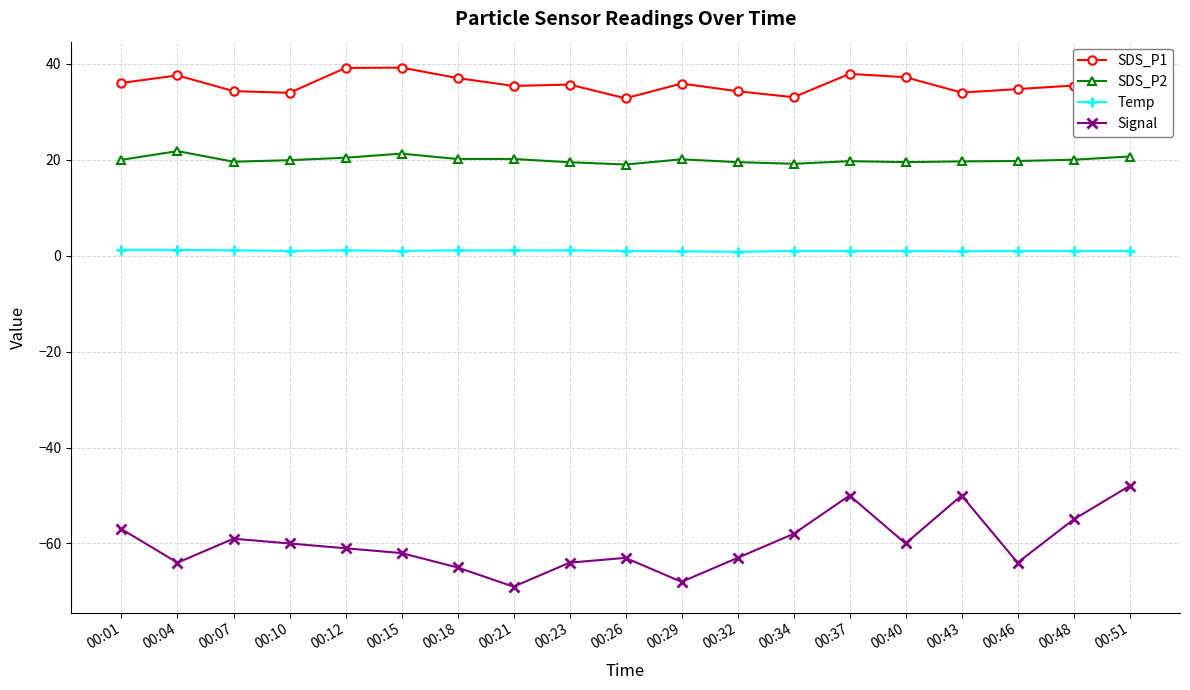

List the series in order of their peak value, lowest first.

Signal, Temp, SDS_P2, SDS_P1